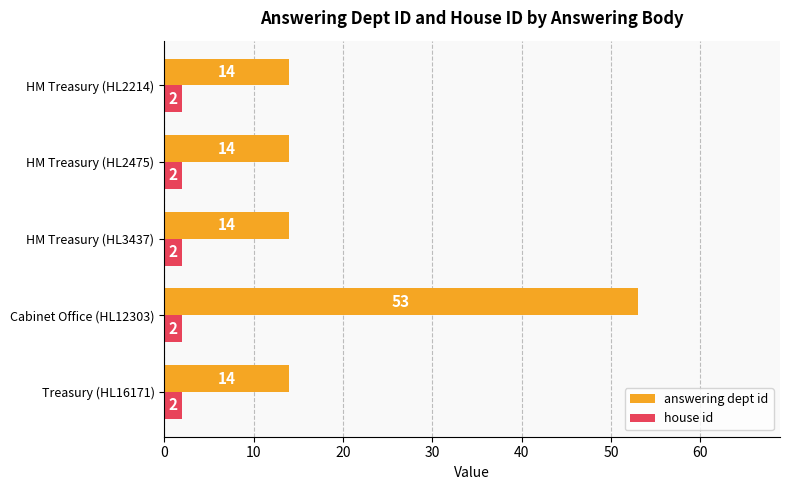

Rank the series by their maximum value, from lowest to highest.

house id, answering dept id